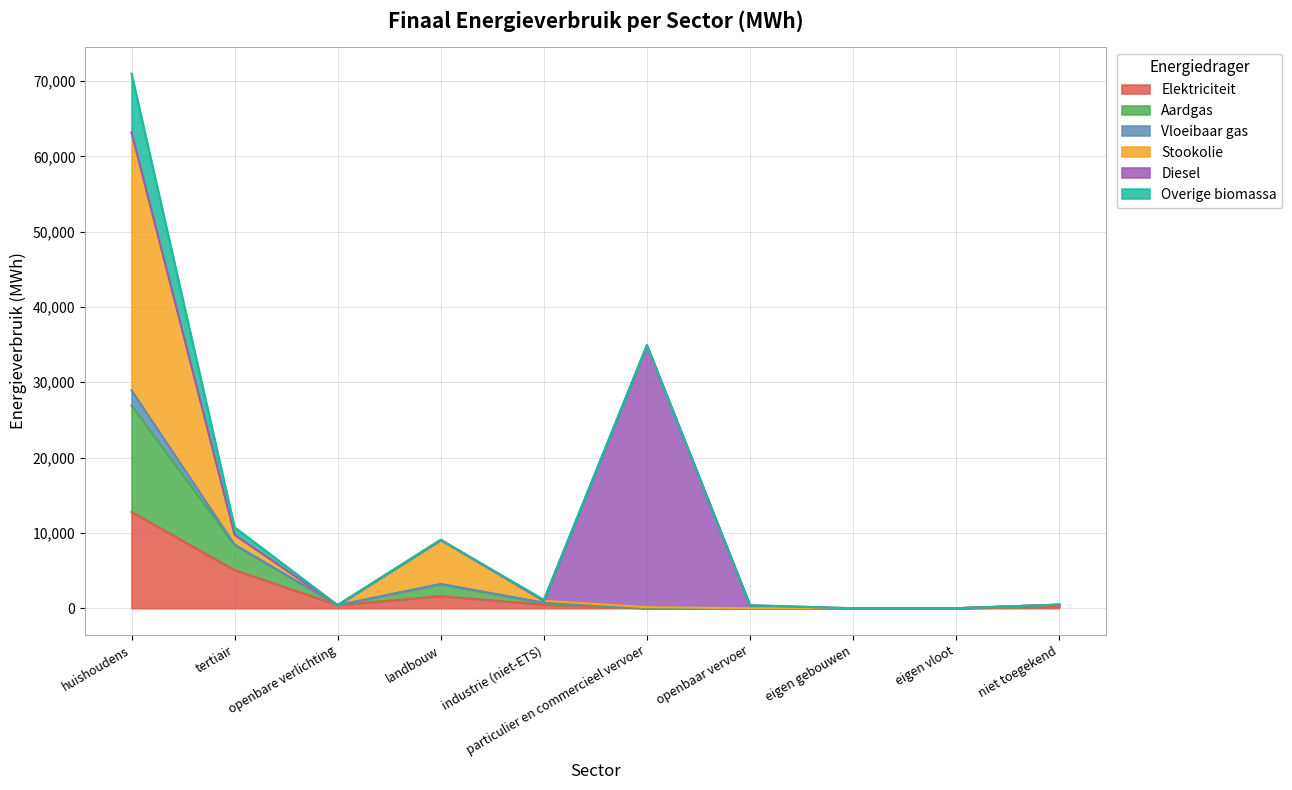

Is it true that Elektriciteit equals 4683.9 at huishoudens?

False